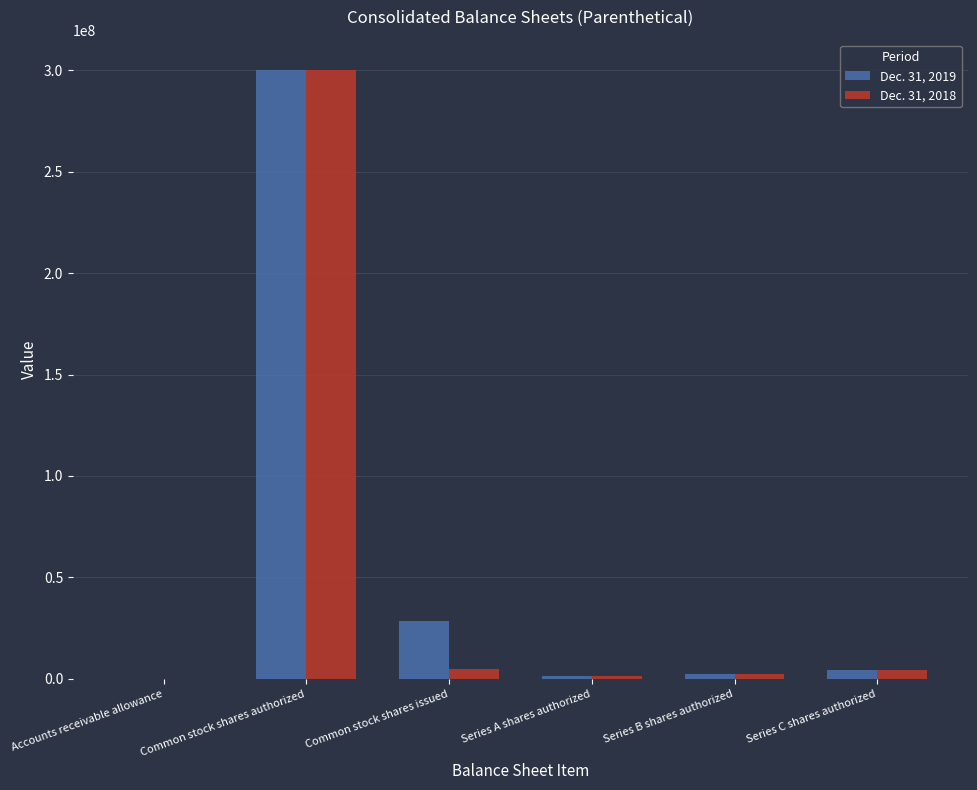

What is the total value across all series at Series C shares authorized?

9231134